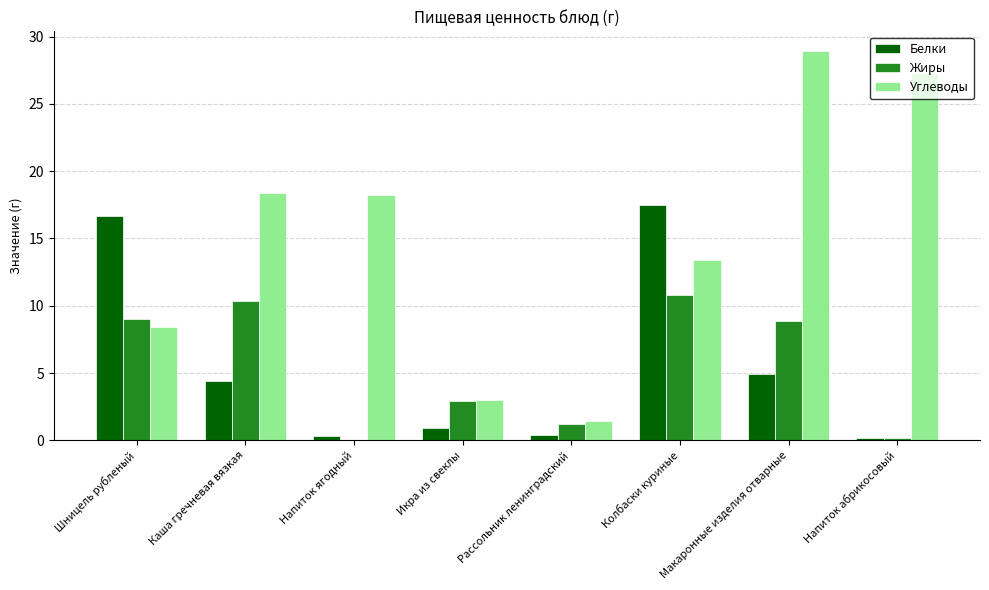

Where does the Белки series first go above 4?

Шницель рубленый